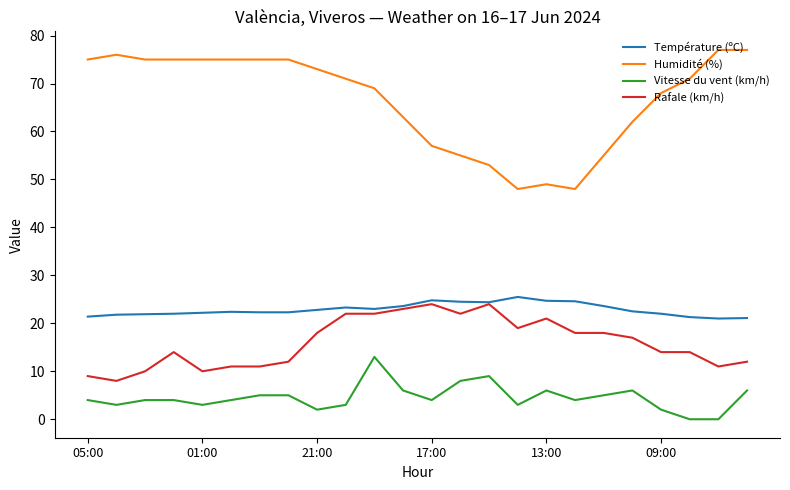

How many distinct data groups are displayed?

4